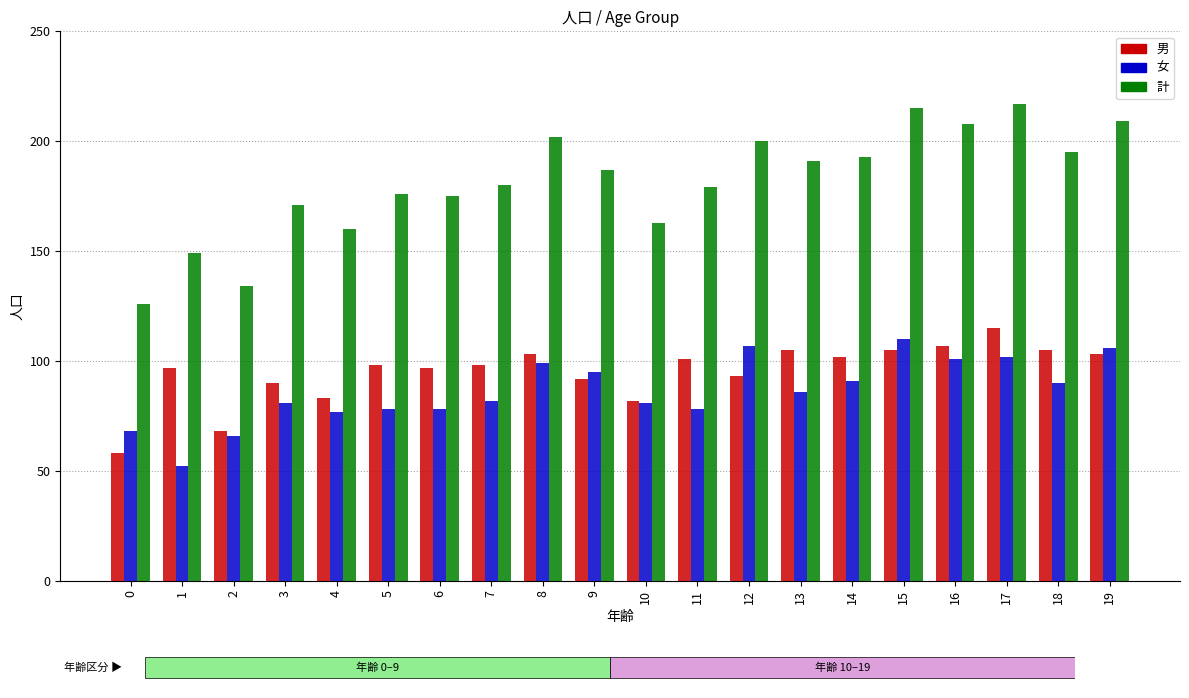

Is the value of 女 at 13 greater than the value of 計 at 3?

No